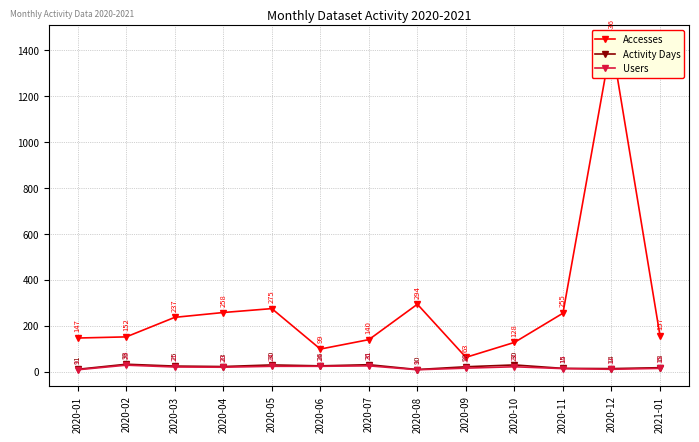

What is the spread (max minus min) of values at 2020-08?

285